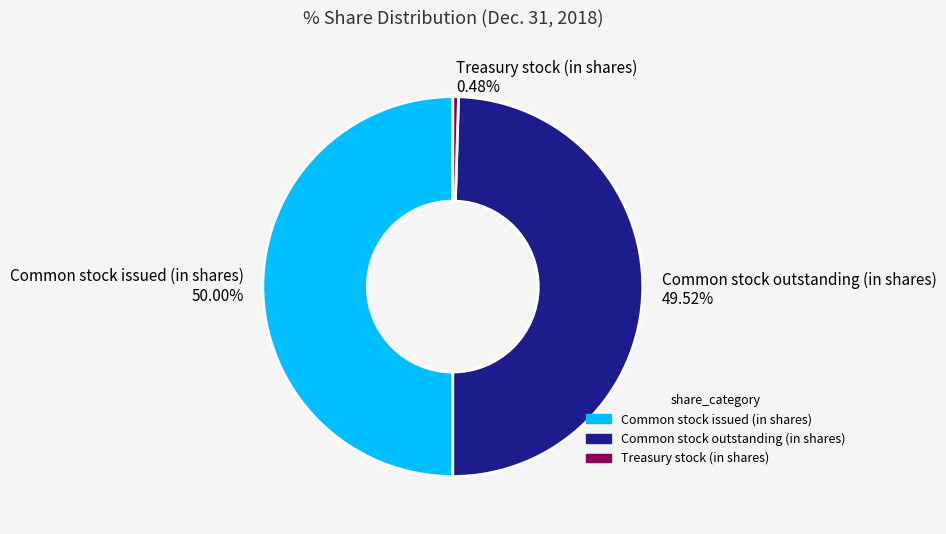

Approximately how many times larger is the value at Common stock issued (in shares) compared to Treasury stock (in shares)?

104.1